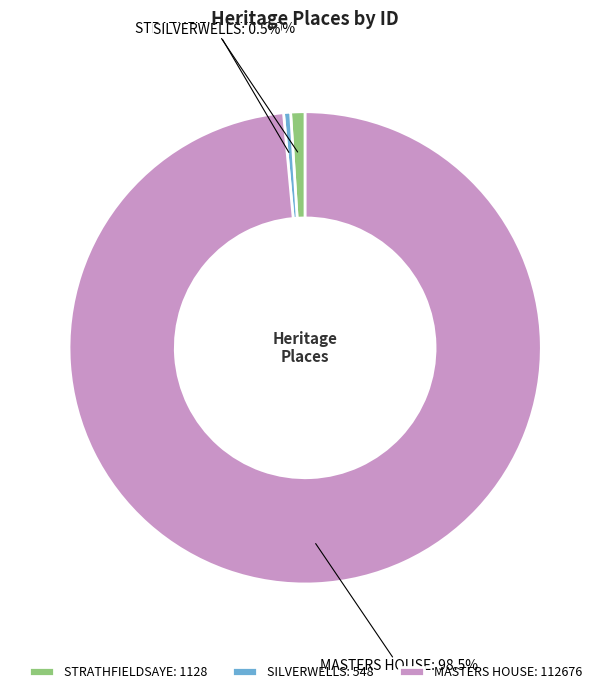

What is the ratio of the value at SILVERWELLS to the value at STRATHFIELDSAYE?

0.5